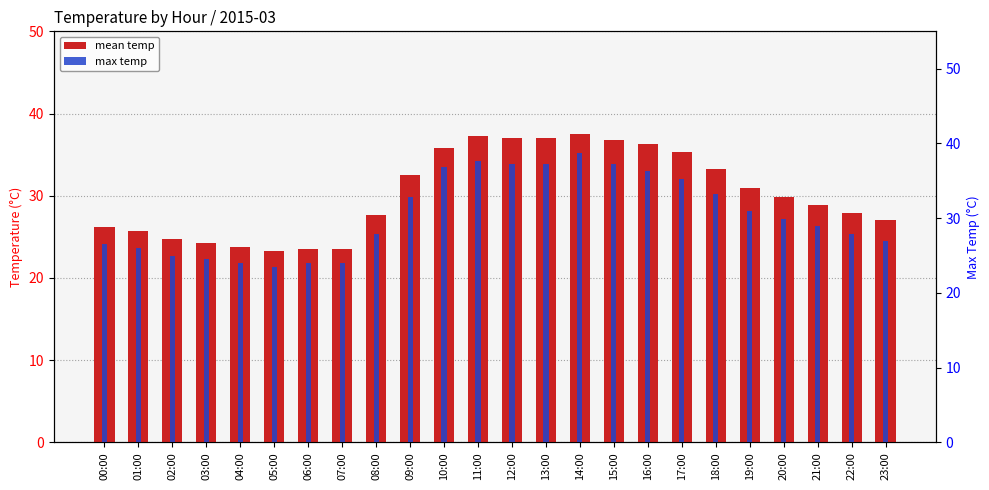

Reading left to right, extract all data points from this chart.

mean temp: 26.2	25.8	24.8	24.2	23.8	23.2	23.5	23.5	27.6	32.5	35.8	37.2	37.0	37.0	37.5	36.8	36.3	35.3	33.3	30.9	29.9	28.9	27.9	27.0
max temp: 26.5	26.0	25.0	24.5	24.0	23.5	24.0	24.0	27.9	32.8	36.8	37.7	37.2	37.2	38.7	37.2	36.3	35.3	33.3	30.9	29.9	28.9	27.9	27.0